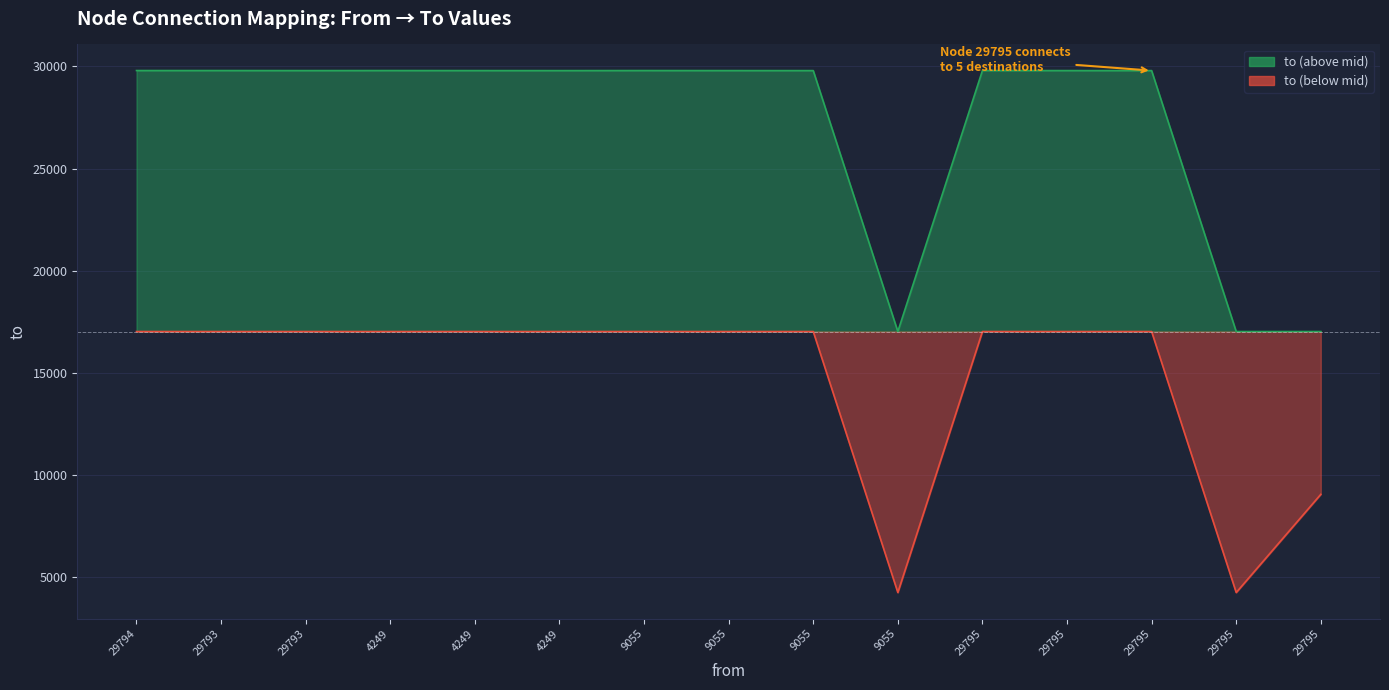

Is it true that the value at 9055 is 17022.5?

True